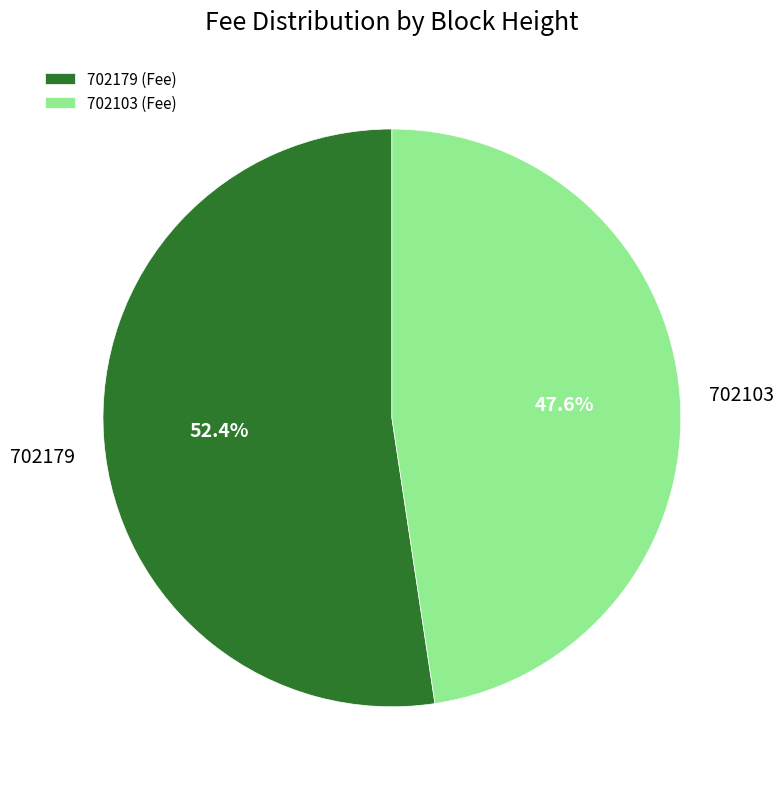

What percentage is the 702103 slice, to the nearest percent?

48%